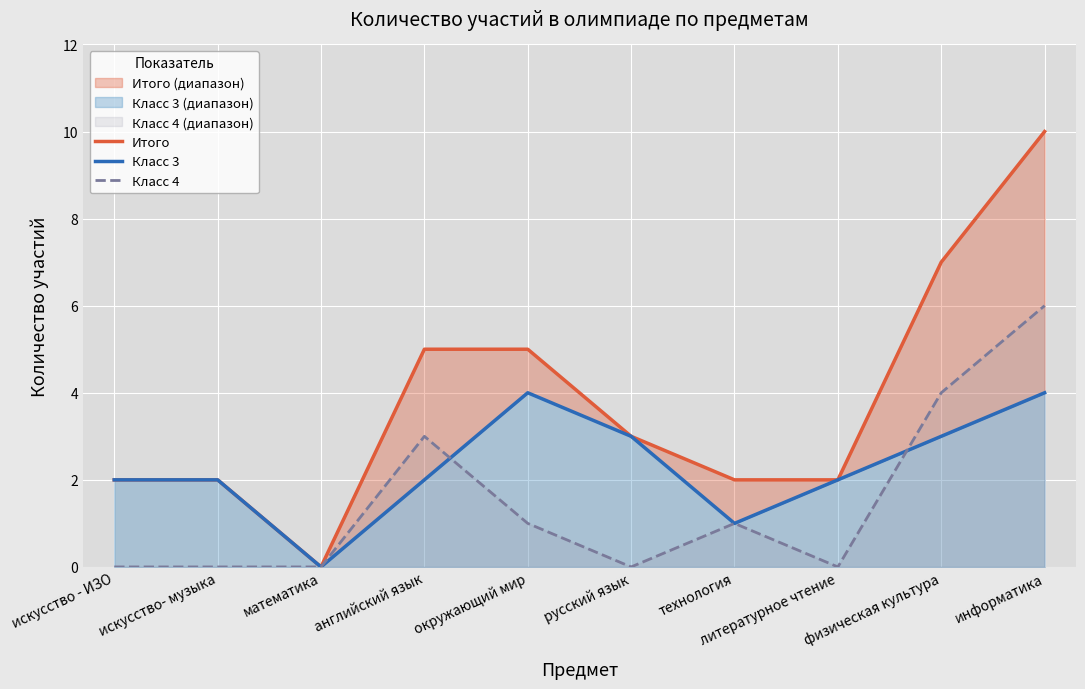

True or false: Класс 3 has more than 1 interior local peaks.

False